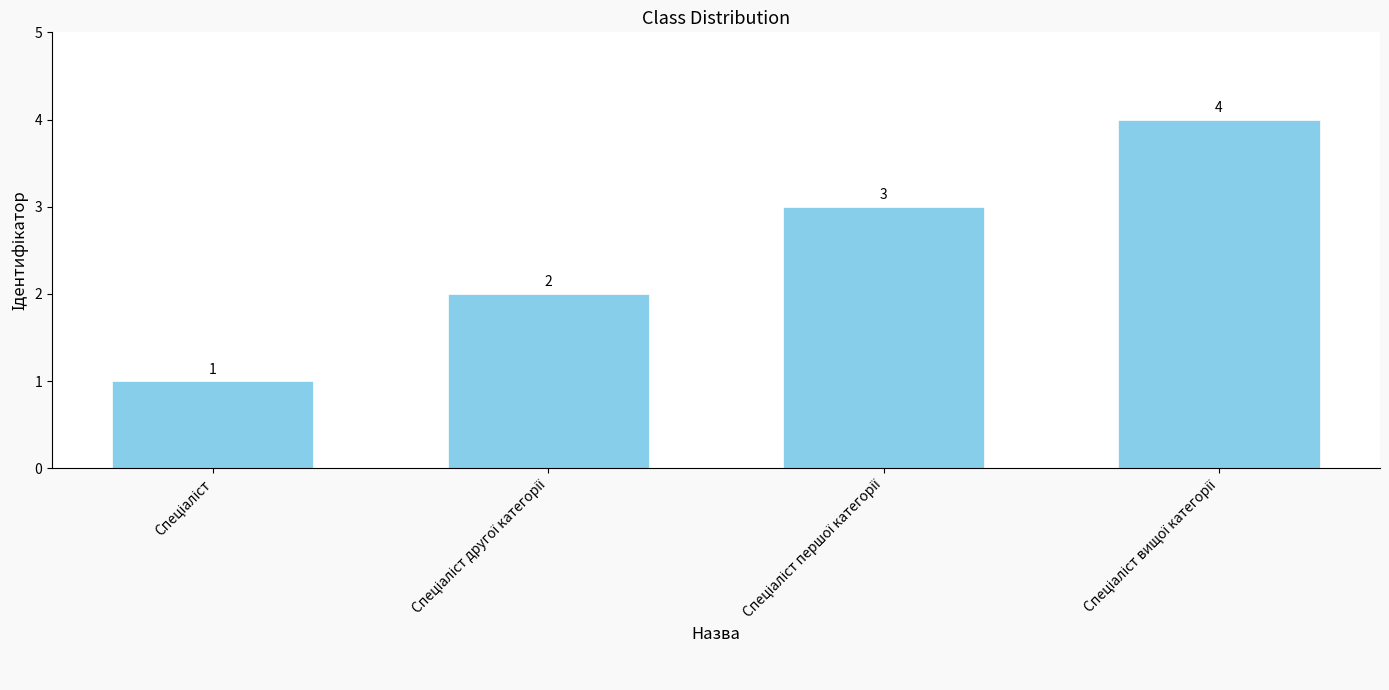

What is the value of the 4th bar from the left?

4